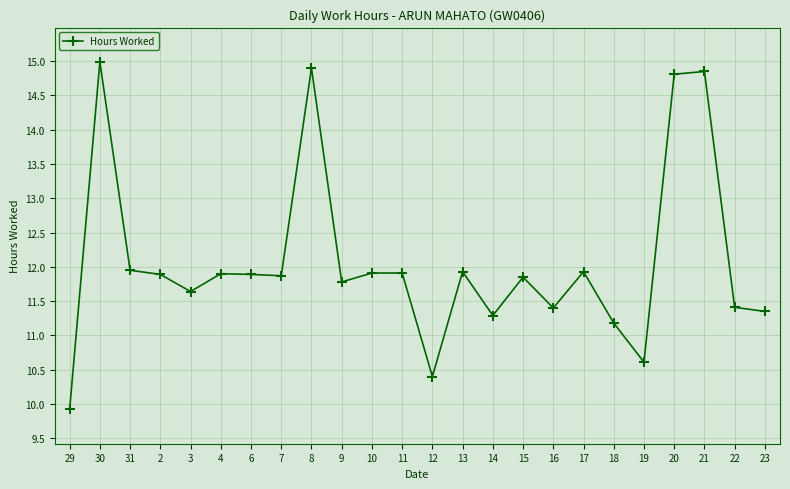

Which has a higher value, 14 or 30?

30